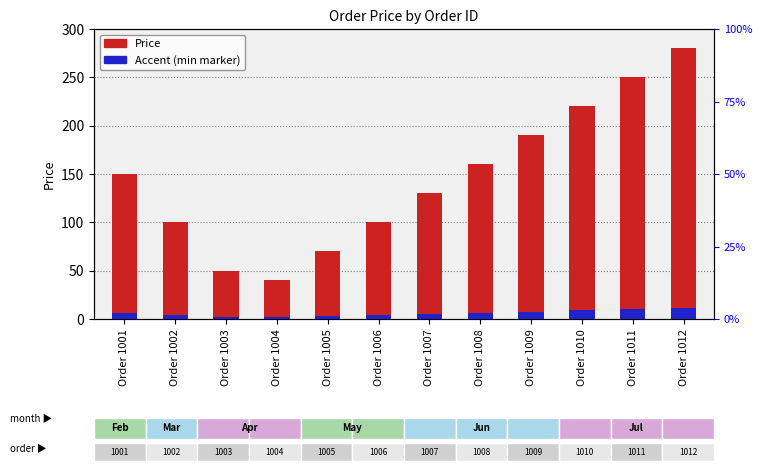

Is the value of Price at Order 1002 greater than the value of Accent (min marker) at Order 1012?

Yes